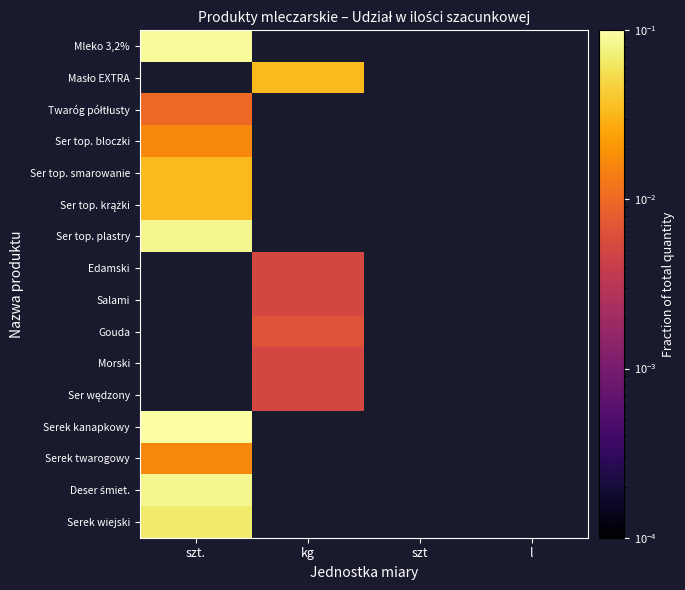

What is the maximum value shown in the chart?

0.1